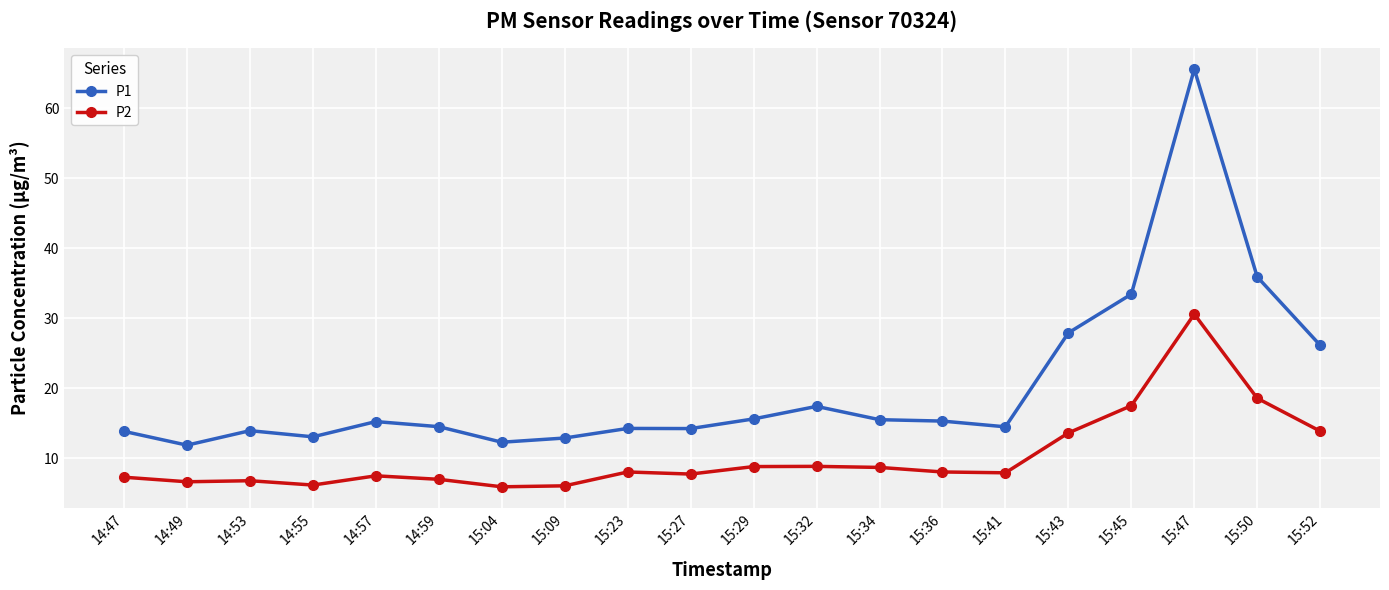

At 14:49, list the series in order from smallest to largest.

P2, P1